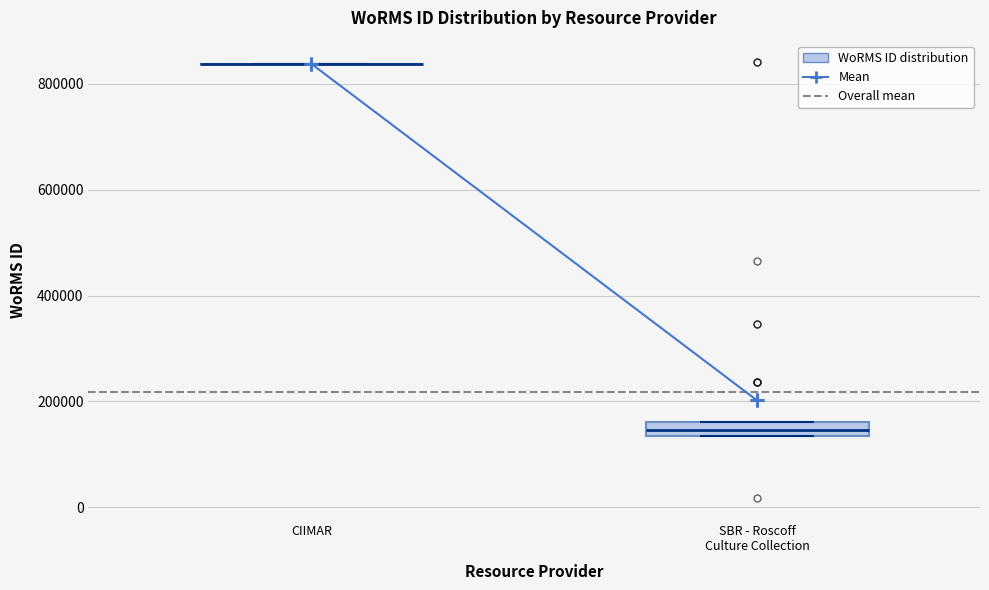

Comparing the boxes themselves (not the whiskers), which one is the tallest?

SBR - Roscoff Culture Collection